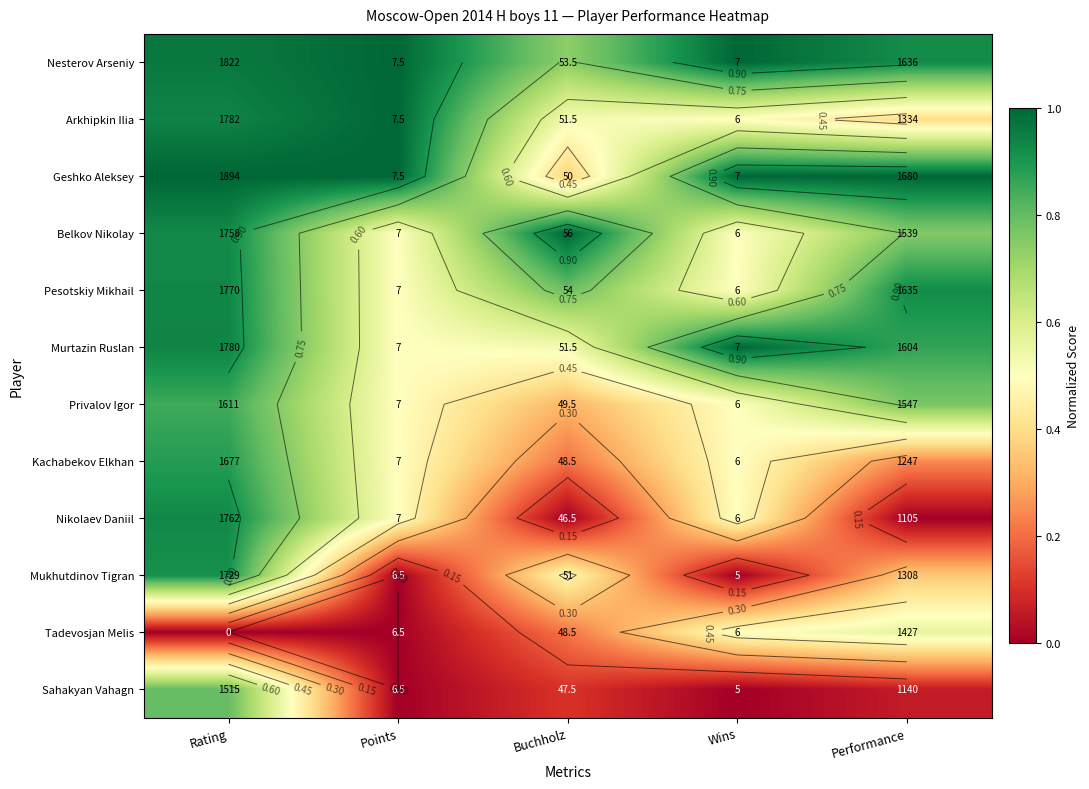

The value of Kachabekov Elkhan at Performance is 0.2. True or false?

True